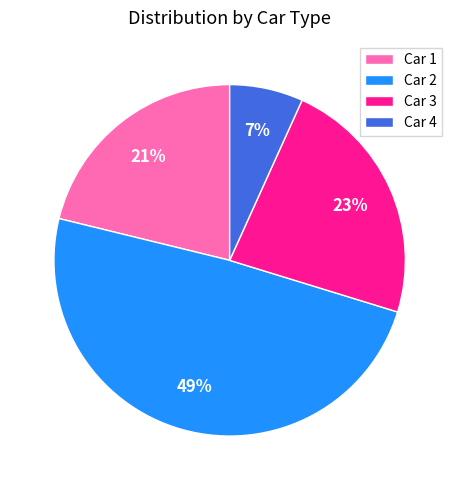

True or false: Car 4 accounts for 7% of the total.

True